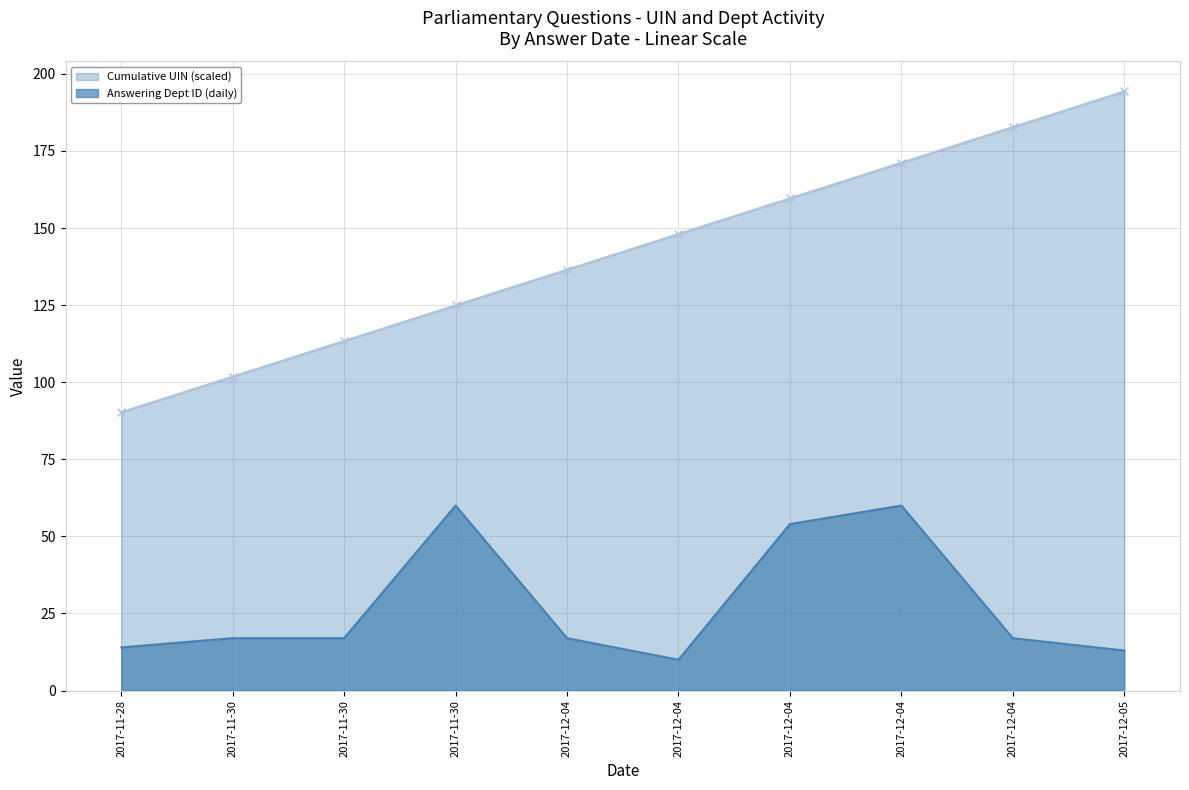

Between 2017-11-30 and 2017-12-04, which is larger?

2017-12-04